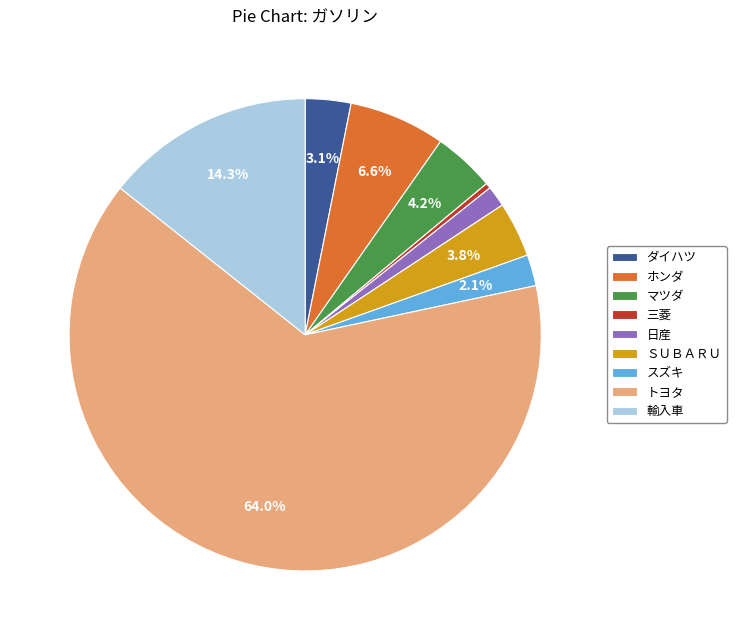

Which slice is the smallest?

三菱